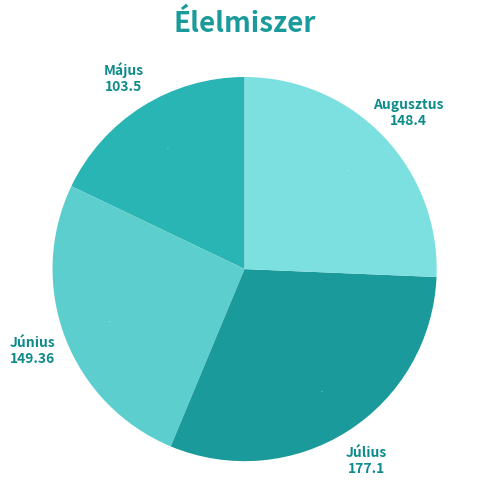

To the nearest percent, what is the average slice percentage?

25%